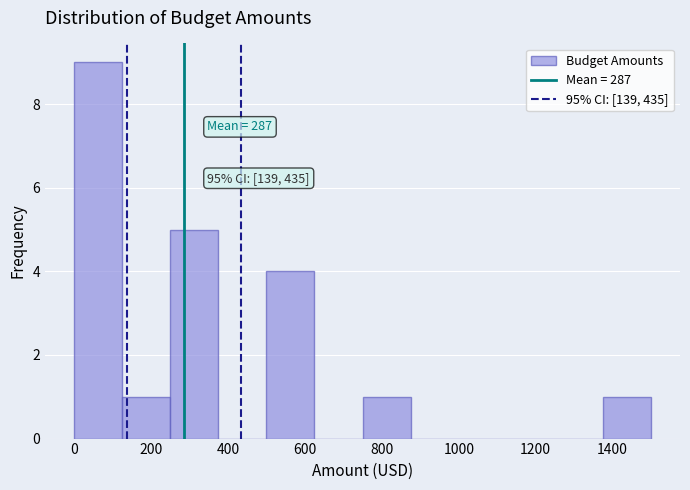

Over which range of the x-axis is the bar tallest?

0 to 125